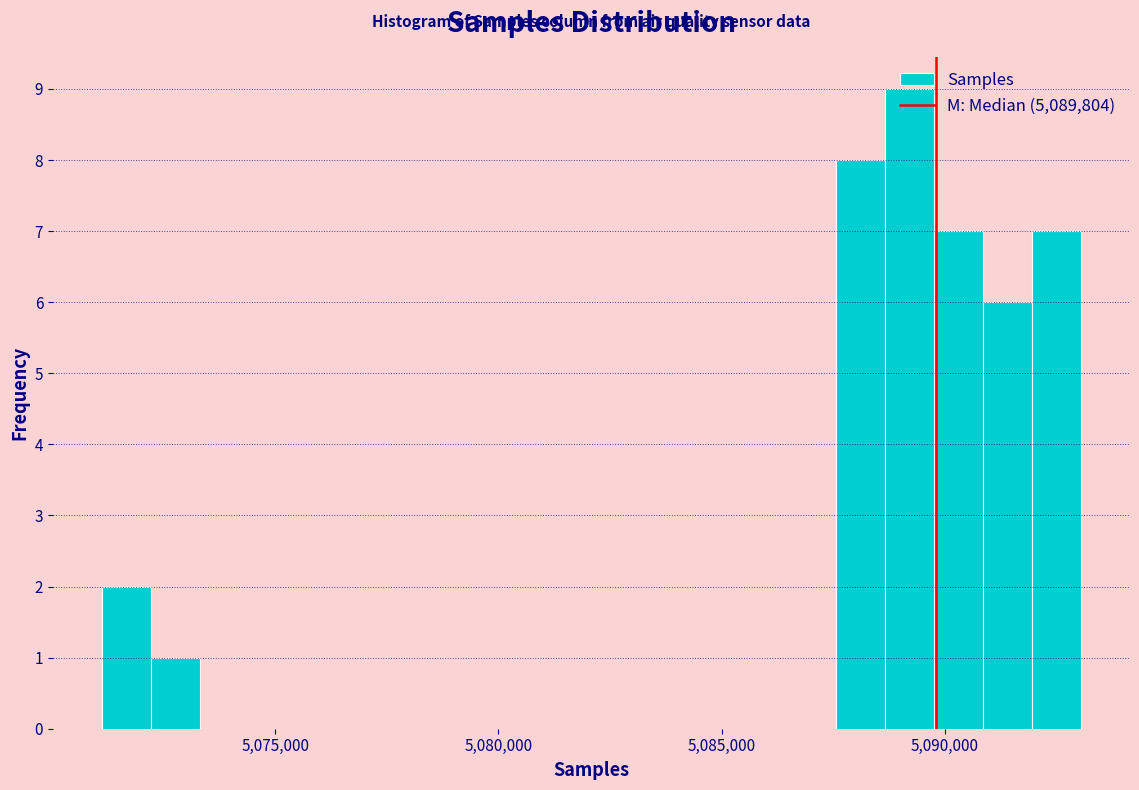

Around what value on the x-axis is the tallest bar? Give the approximate position of its centre, as read against the axis.

5089000